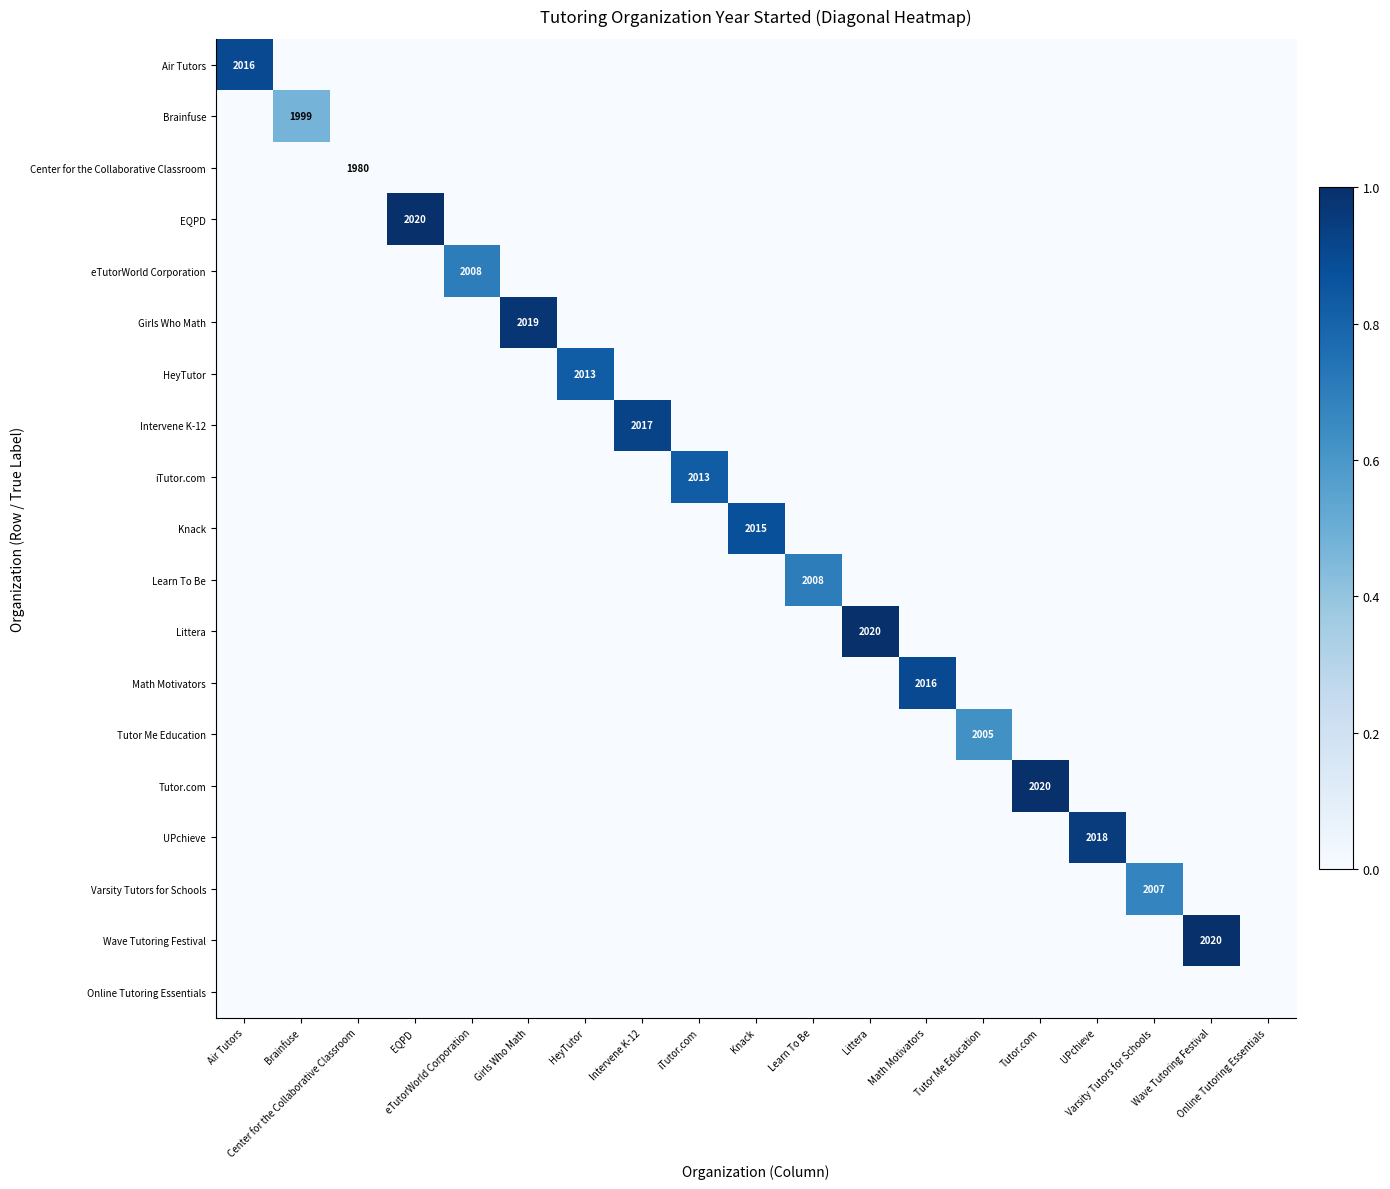

List the series in order of their peak value, lowest first.

Center for the Collaborative Classroom, Online Tutoring Essentials, Brainfuse, Tutor Me Education, Varsity Tutors for Schools, eTutorWorld Corporation, Learn To Be, HeyTutor, iTutor.com, Knack, Air Tutors, Math Motivators, Intervene K-12, UPchieve, Girls Who Math, EQPD, Littera, Tutor.com, Wave Tutoring Festival